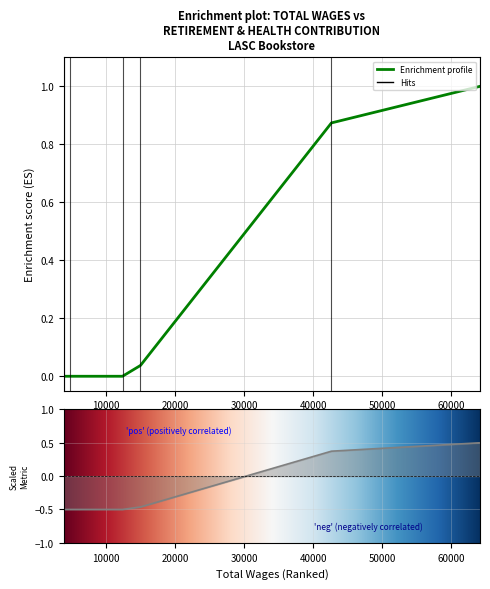

What is the minimum value shown in the chart?

-0.5